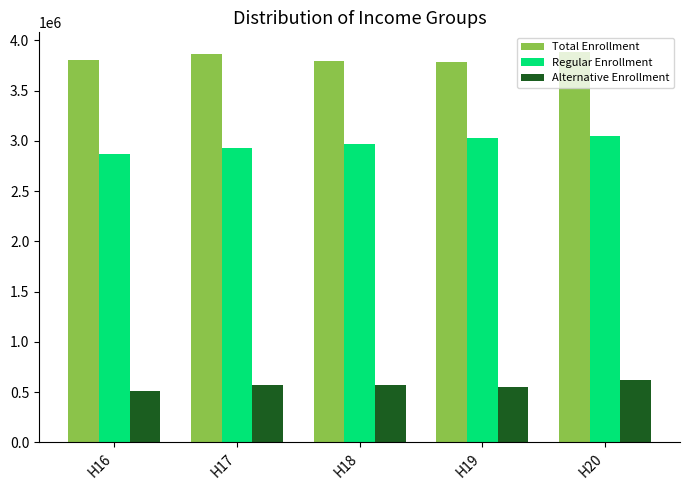

Which series has the largest range (max minus min)?

Regular Enrollment